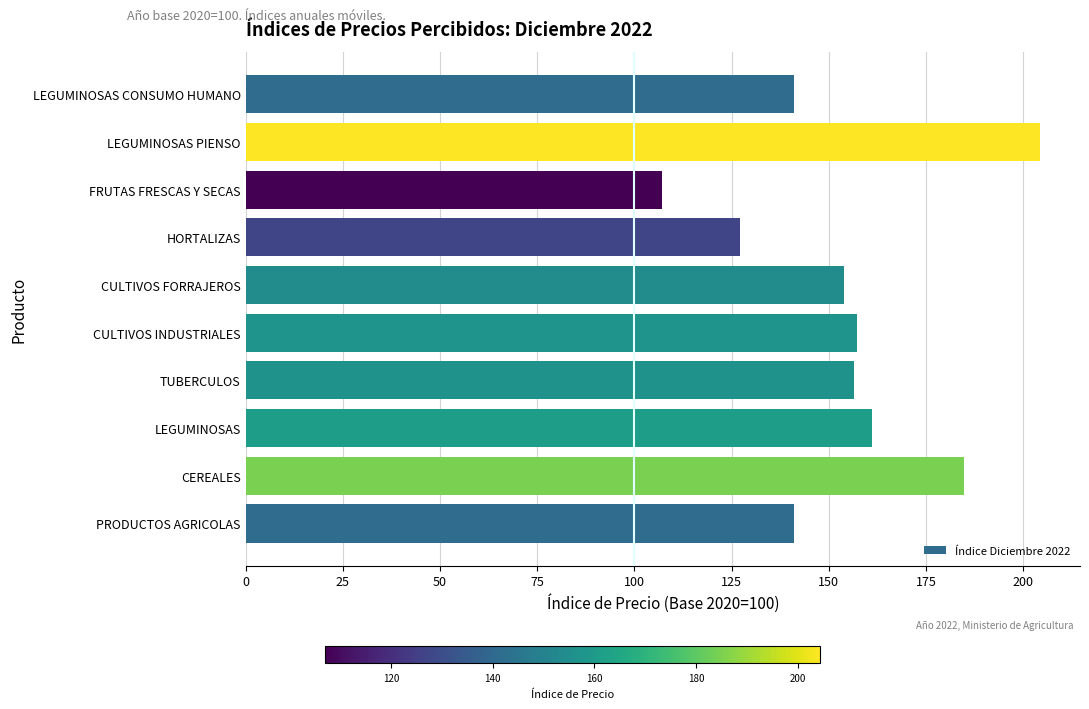

Is it true that the value at CULTIVOS INDUSTRIALES is 49.3?

False